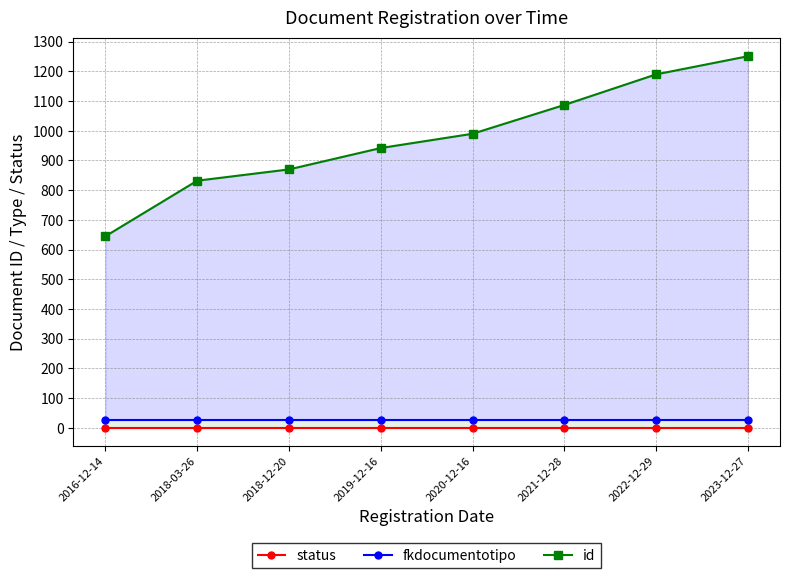

How many values in the id series are below 990?

4